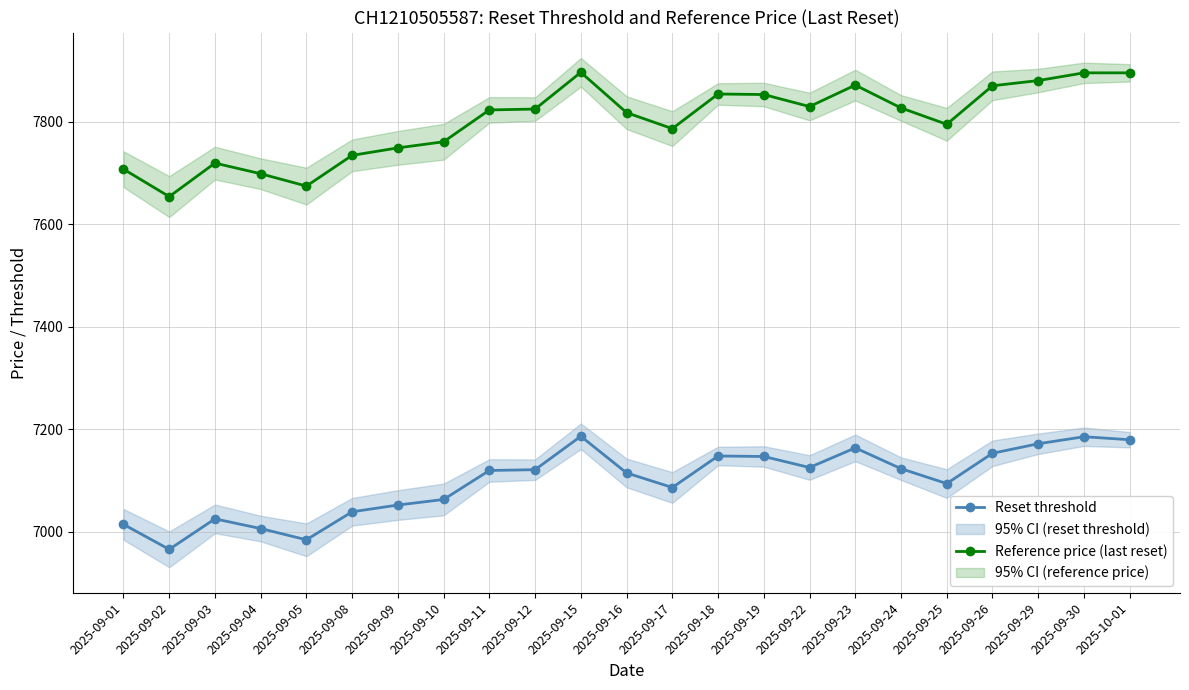

What is the average value of the Reference price (last reset) series?

7801.2